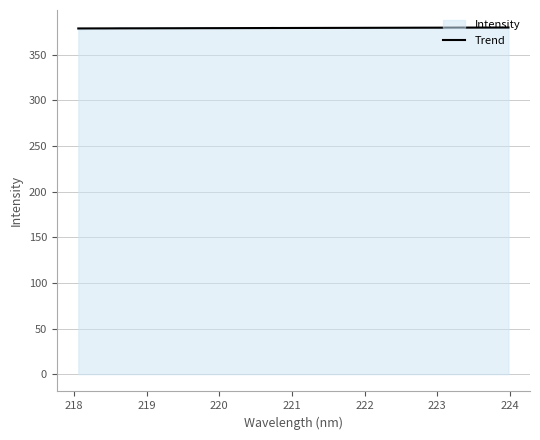

What is the smallest value displayed?

377.8